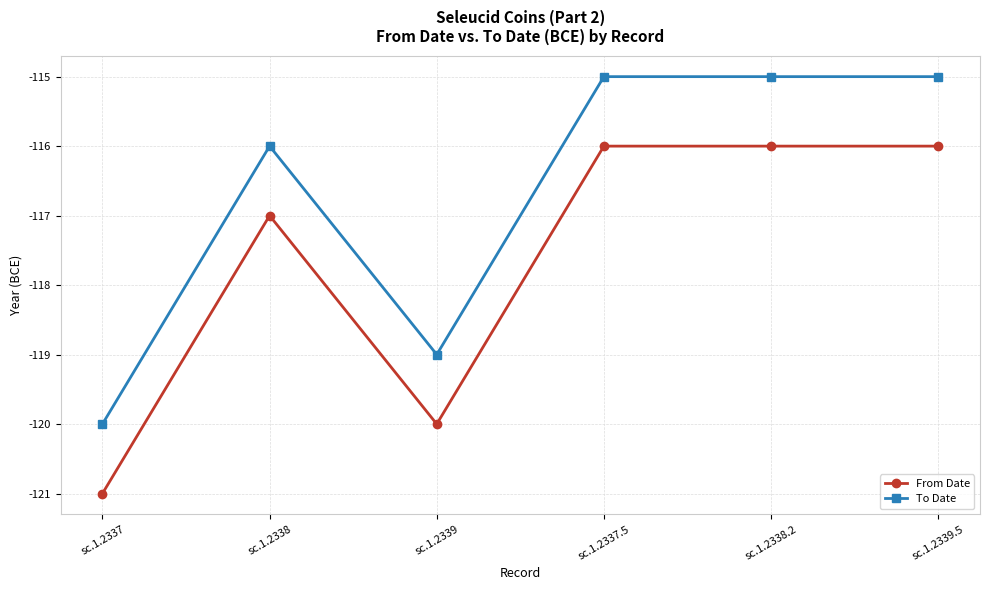

What are all the series names shown in the legend?

From Date, To Date